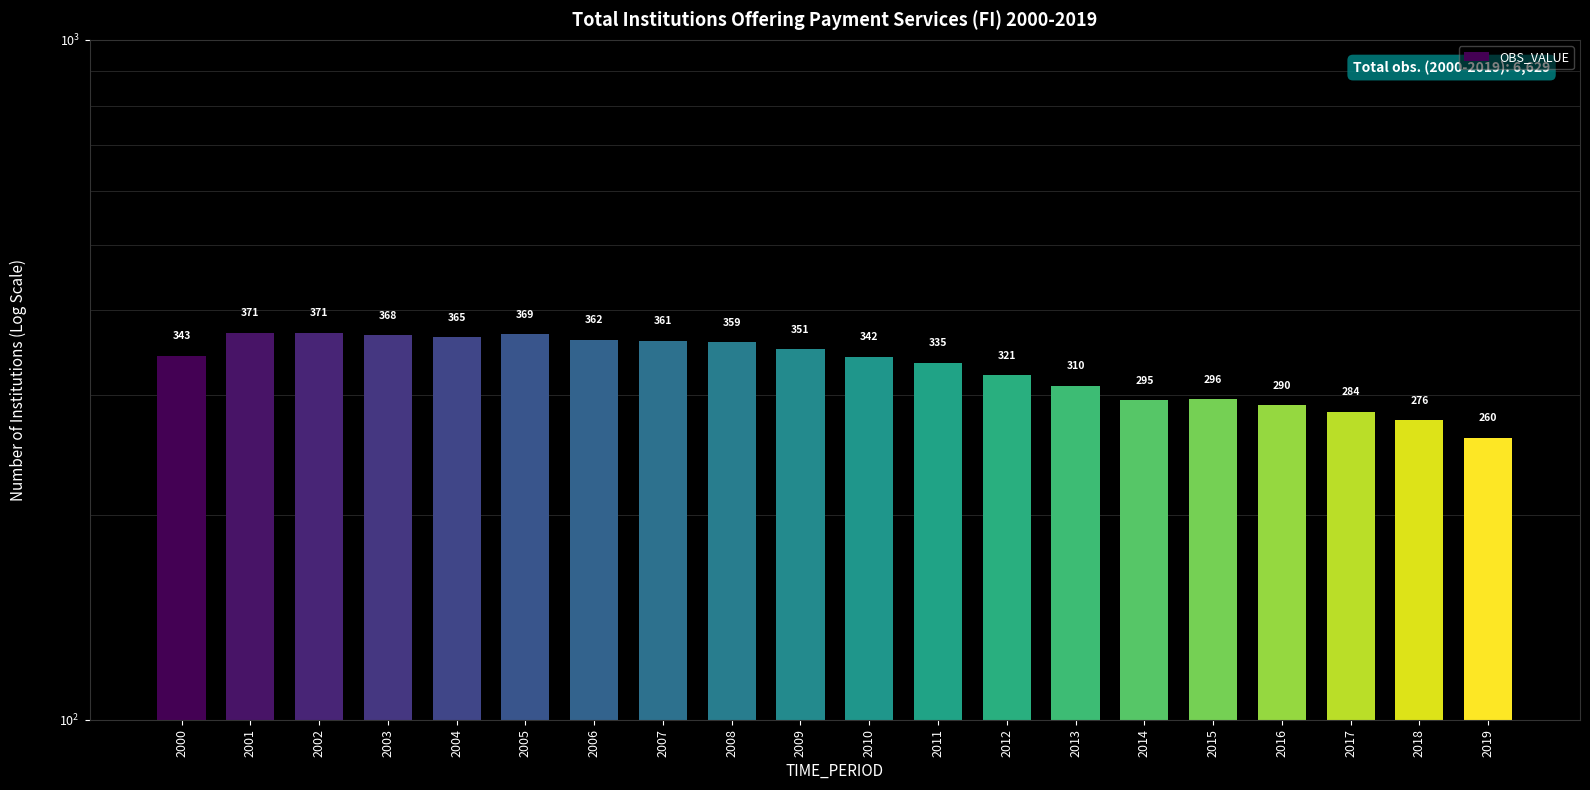

What is the difference between the maximum and minimum values?

111